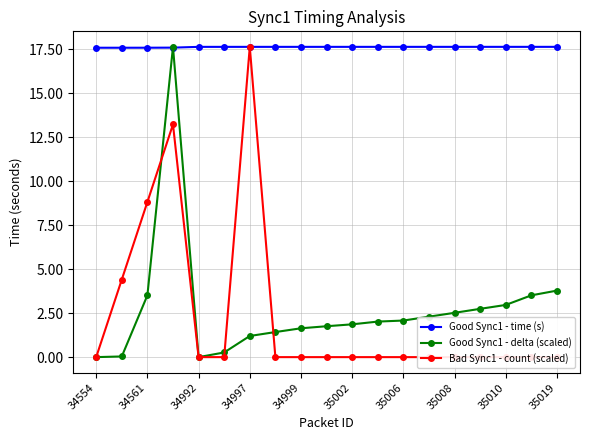

Which series changed the most between 13 and 15?

Good Sync1 - delta (scaled)